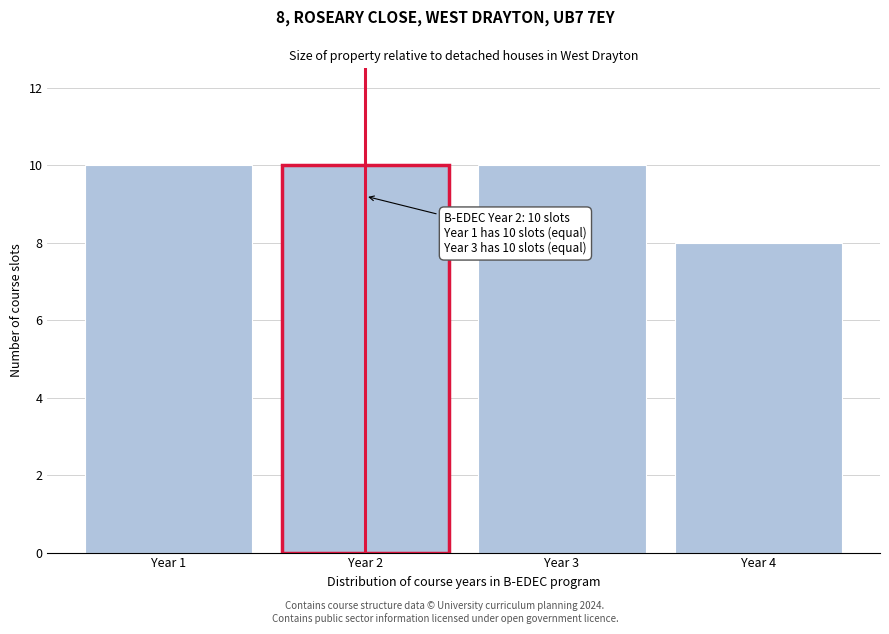

Reading left to right, transcribe all the data shown in this chart.

10	10	10	8